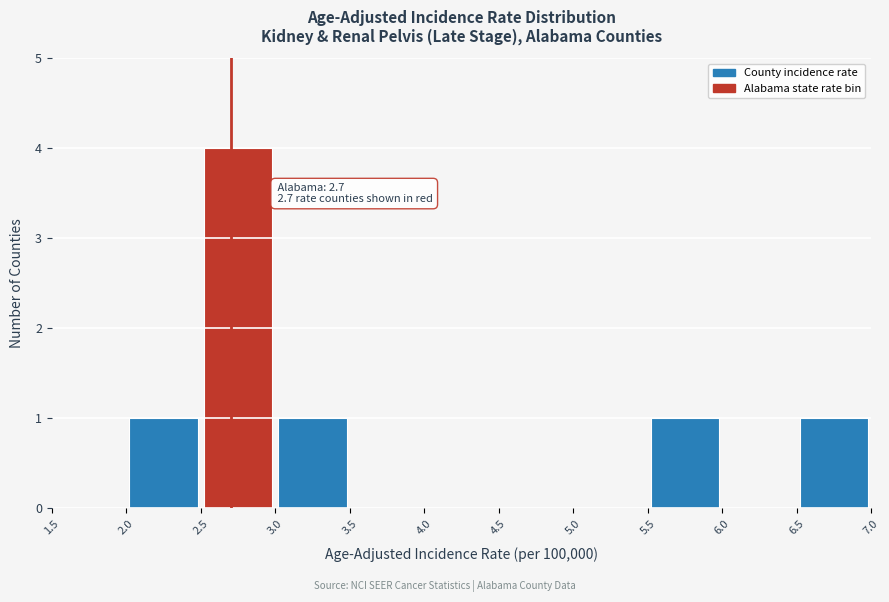

Which range on the x-axis has the tallest bar?

2.5 to 3.0